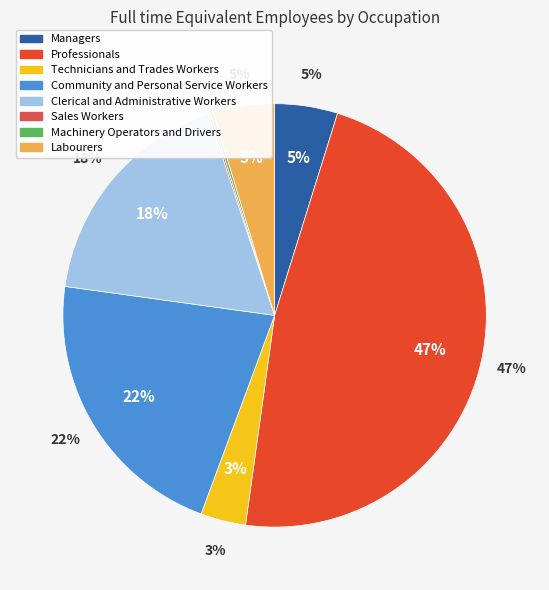

How many segments does this pie chart have?

8